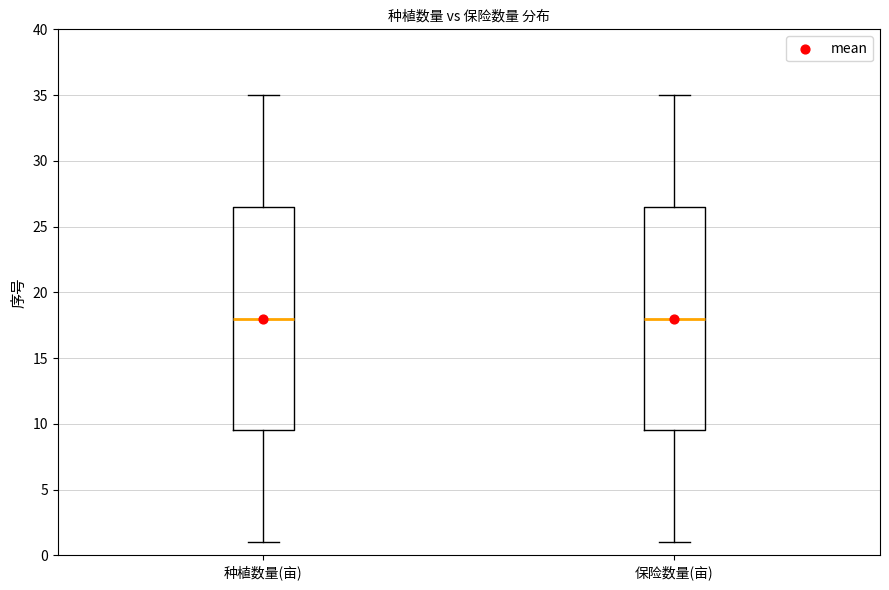

Reading left to right, read every box against the y-axis: the position of its median line, the range the box covers, and the ends of its whiskers. The values are not printed on the chart, so give them approximately, as read against the axis.

种植数量(亩): median 18.0, box 9.5 to 26.5, whiskers 1.0 to 35.0
保险数量(亩): median 18.0, box 9.5 to 26.5, whiskers 1.0 to 35.0